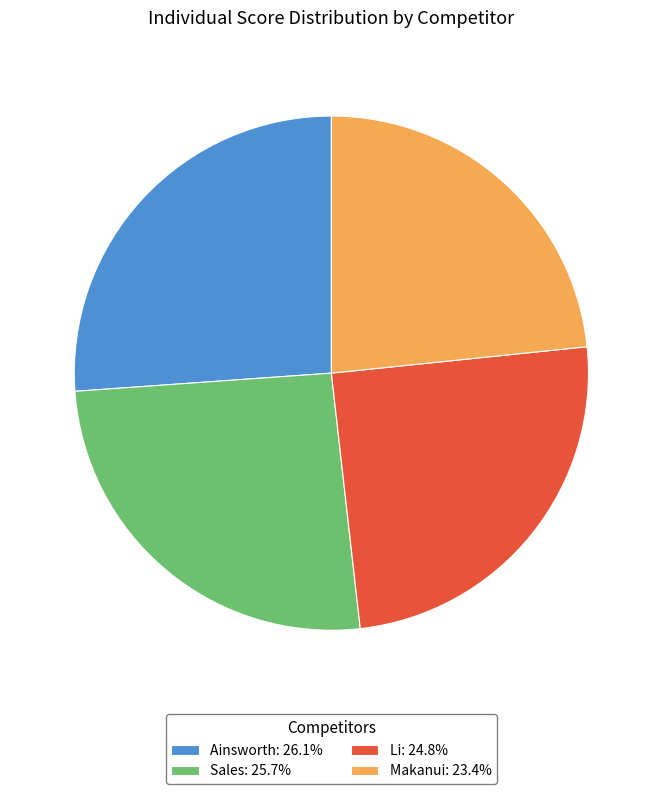

Combined, do Ainsworth: 26.1% and Li: 24.8% account for over 50%?

Yes